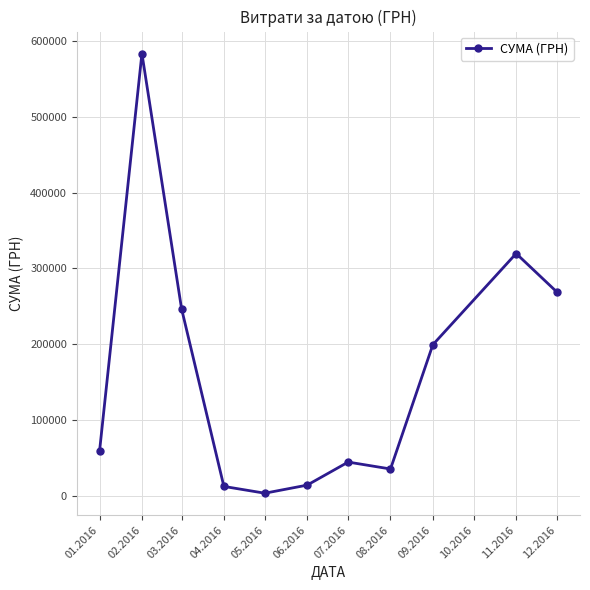

Is it true that the value at 01.2016 is 59222.9?

True